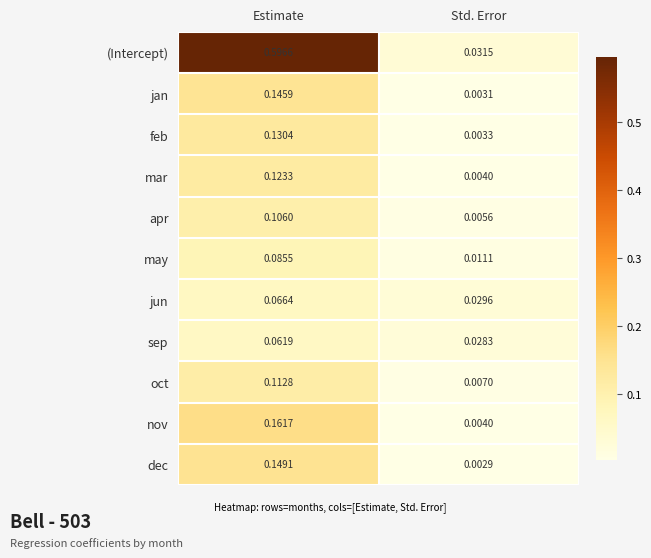

At which label is may closest to 0?

Std. Error